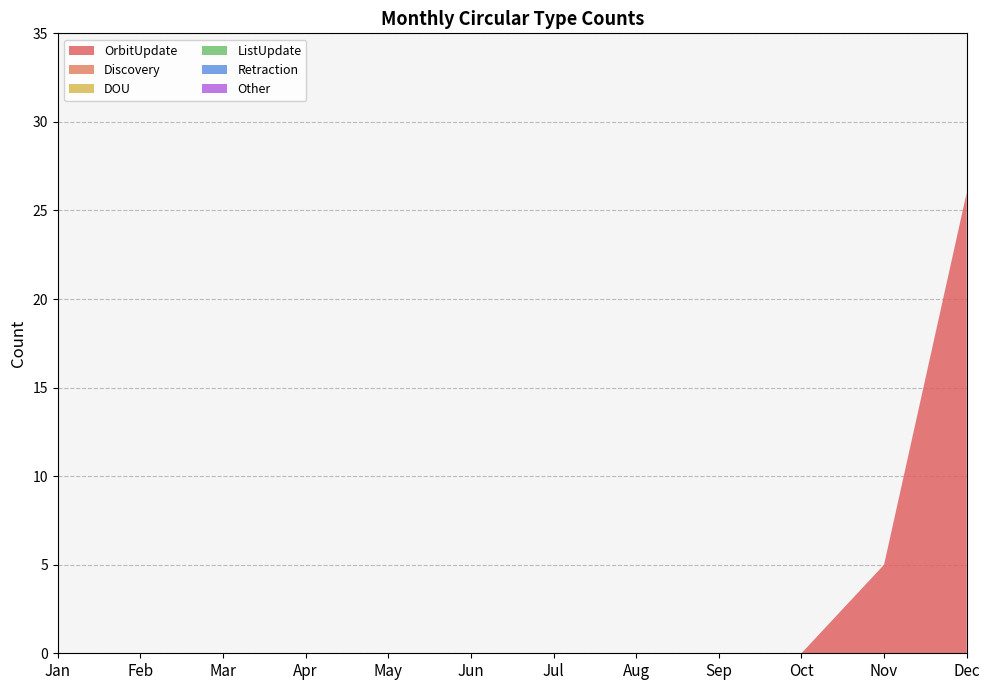

Reading left to right, what are all the values shown in this chart?

OrbitUpdate: Jan=0	Feb=0	Mar=0	Apr=0	May=0	Jun=0	Jul=0	Aug=0	Sep=0	Oct=0	Nov=5	Dec=26
Discovery: Jan=0	Feb=0	Mar=0	Apr=0	May=0	Jun=0	Jul=0	Aug=0	Sep=0	Oct=0	Nov=0	Dec=0
DOU: Jan=0	Feb=0	Mar=0	Apr=0	May=0	Jun=0	Jul=0	Aug=0	Sep=0	Oct=0	Nov=0	Dec=0
ListUpdate: Jan=0	Feb=0	Mar=0	Apr=0	May=0	Jun=0	Jul=0	Aug=0	Sep=0	Oct=0	Nov=0	Dec=0
Retraction: Jan=0	Feb=0	Mar=0	Apr=0	May=0	Jun=0	Jul=0	Aug=0	Sep=0	Oct=0	Nov=0	Dec=0
Other: Jan=0	Feb=0	Mar=0	Apr=0	May=0	Jun=0	Jul=0	Aug=0	Sep=0	Oct=0	Nov=0	Dec=0